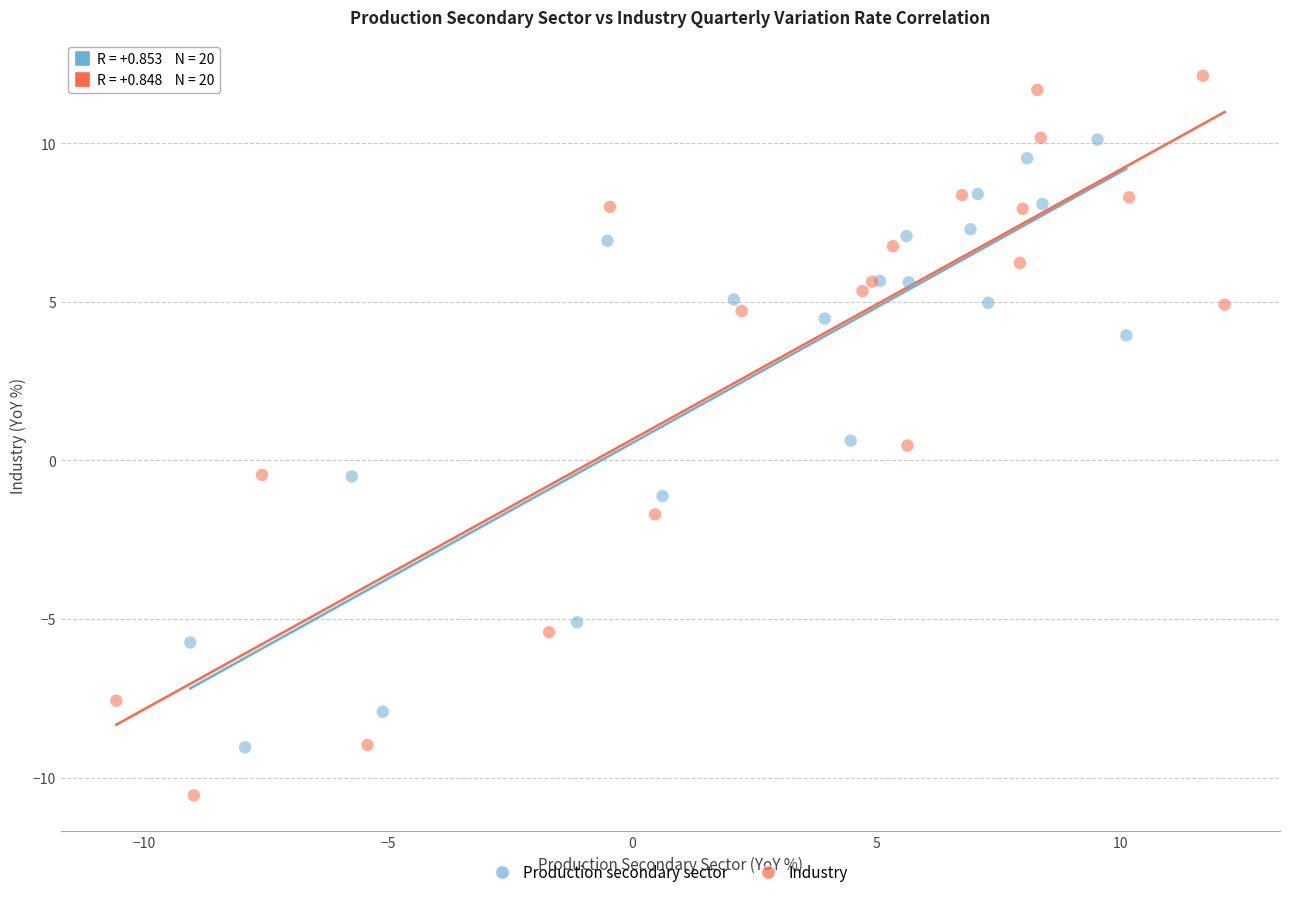

Which series reaches the maximum Y coordinate?

Industry